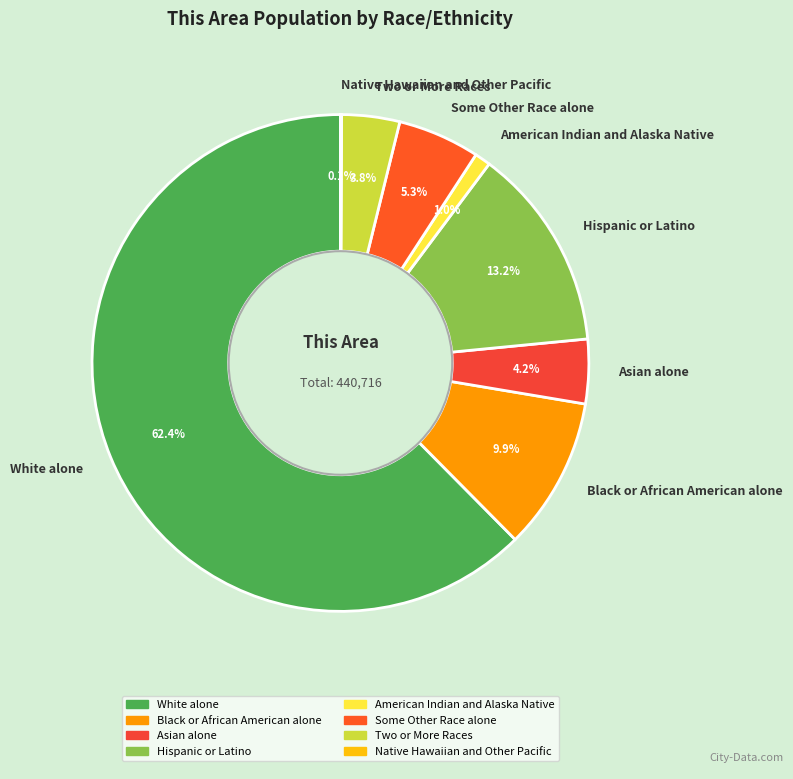

Combined, do White alone and Two or More Races account for over 50%?

Yes